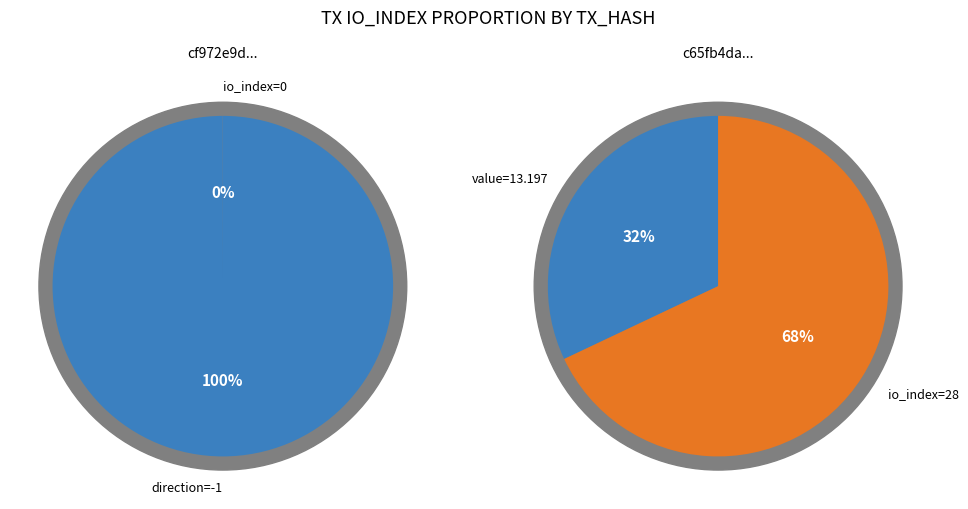

How many segments does this pie chart have?

2